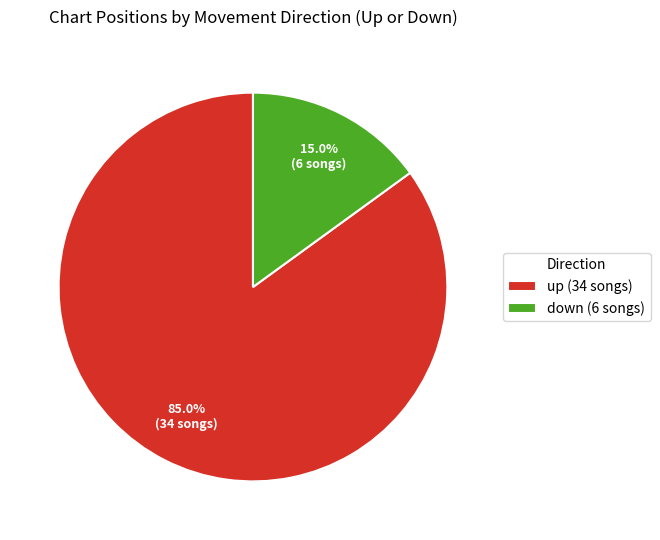

Which category has the biggest portion of the pie?

up